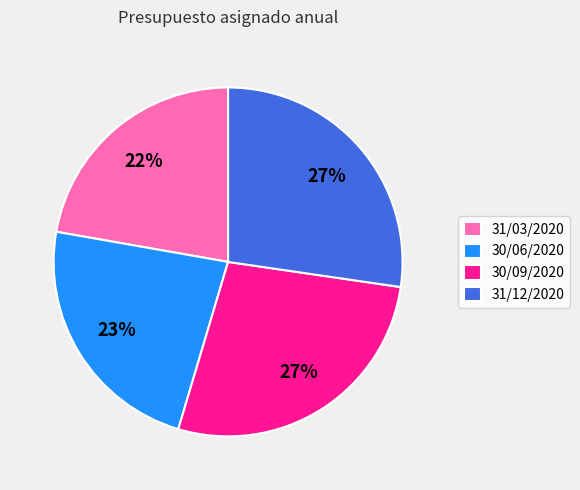

Is the sum of 31/03/2020 and 30/06/2020 greater than half?

No